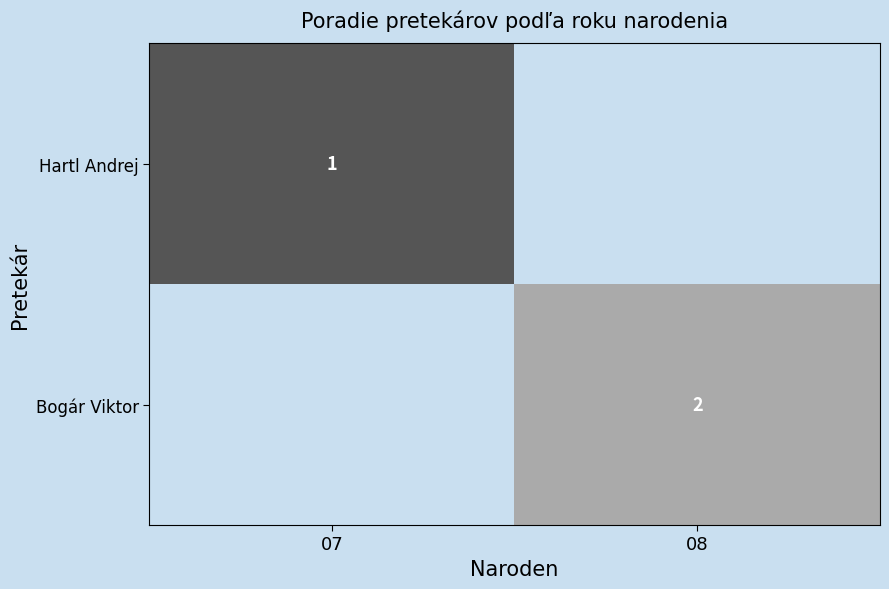

The value of Bogár Viktor at 08 is 3. True or false?

False